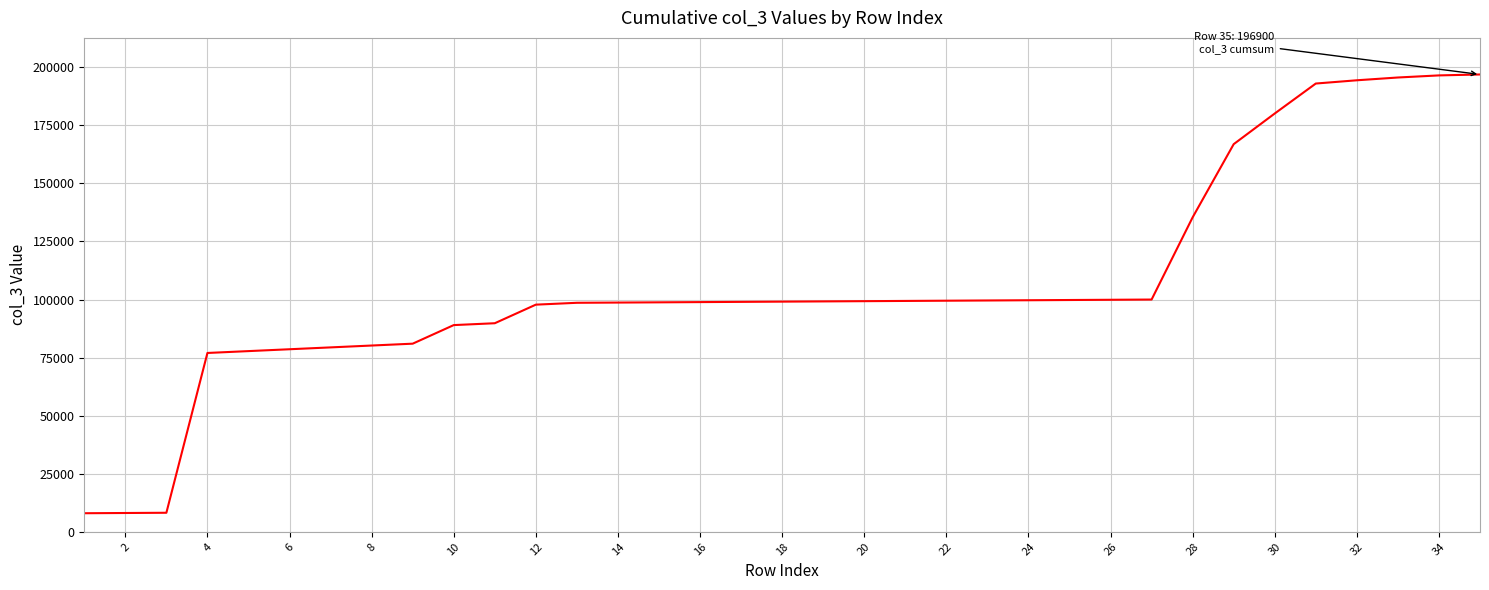

How many lines are shown in the chart?

1